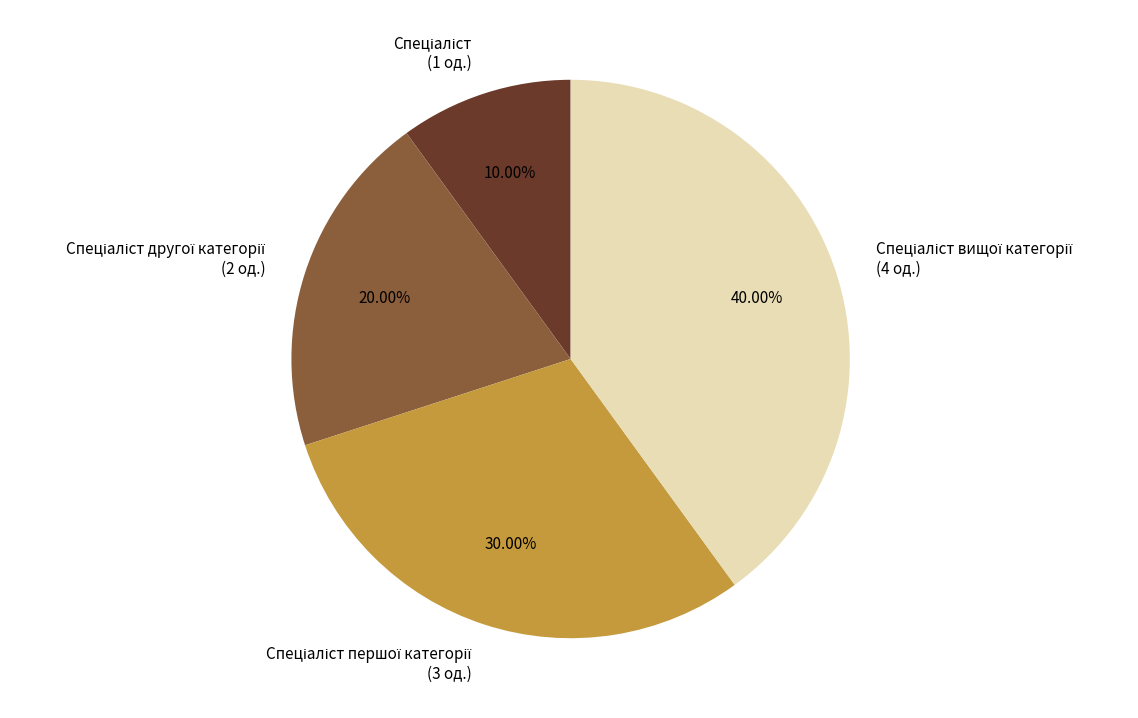

How many slices are in this pie chart?

4